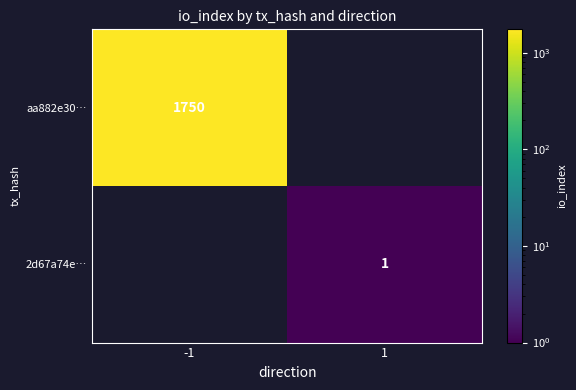

Is it true that 2d67a74e… equals 1 at 1?

True